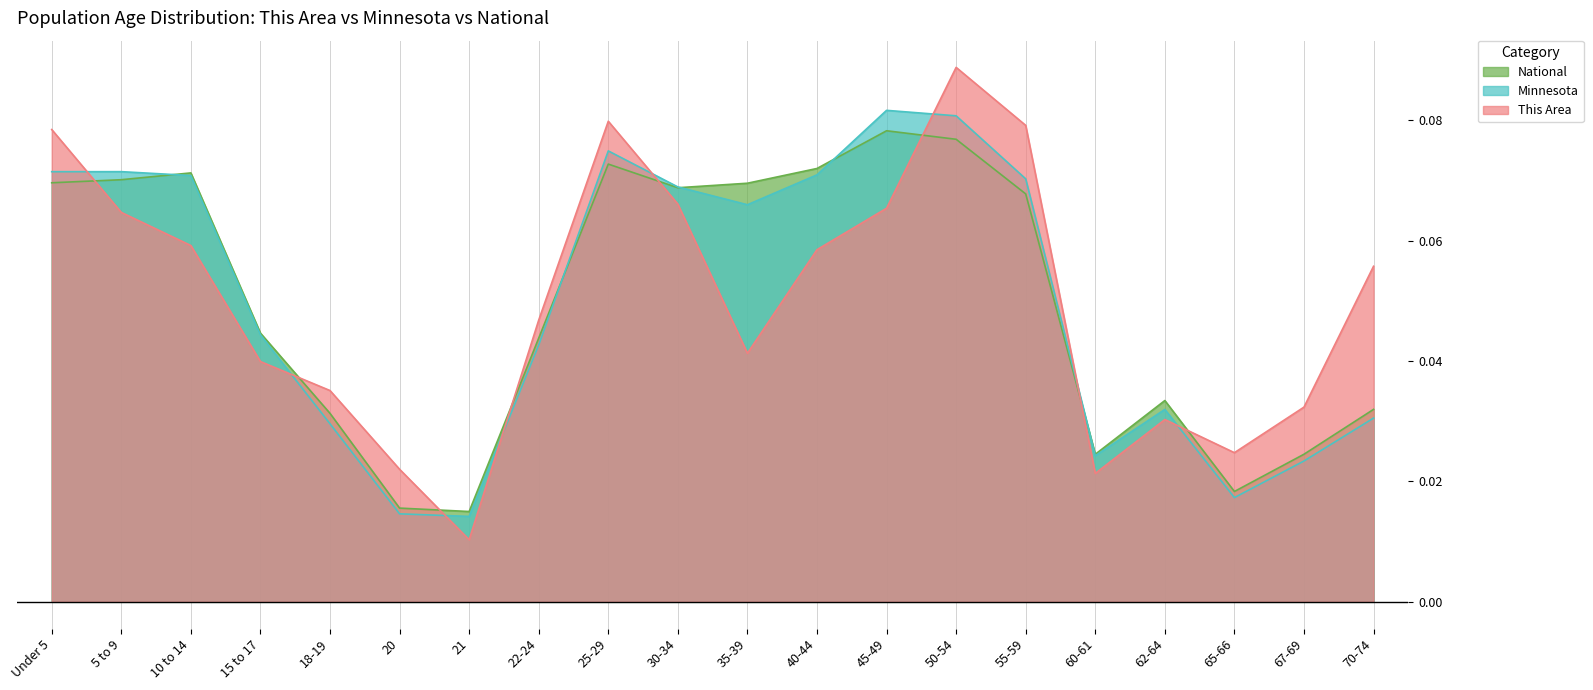

Which category has the lowest value in the National series?

21